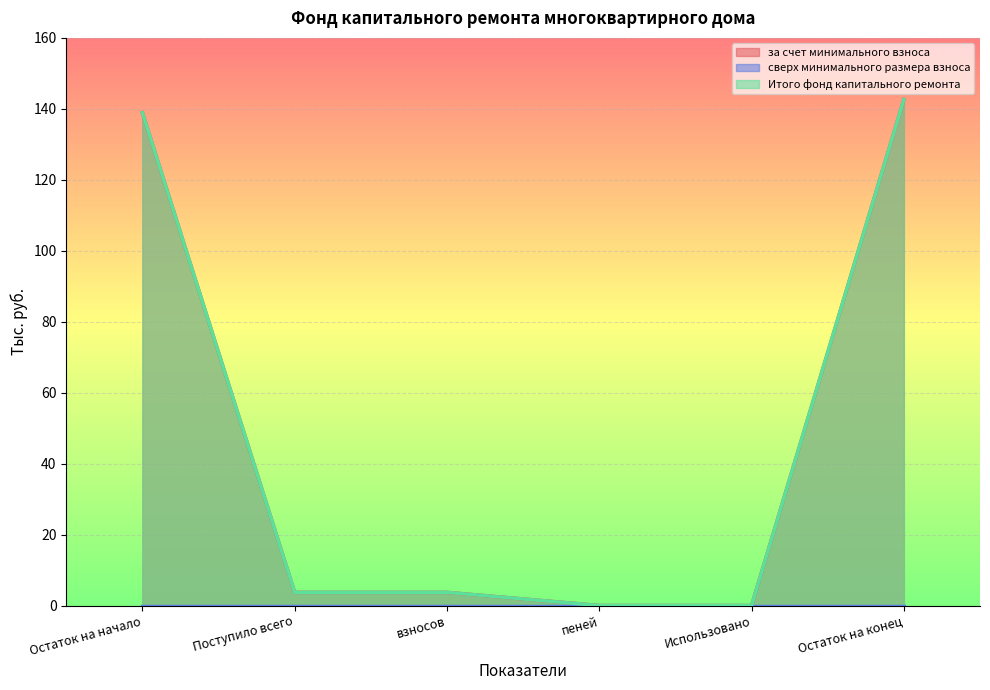

How many values in the за счет минимального взноса series are below 3?

2